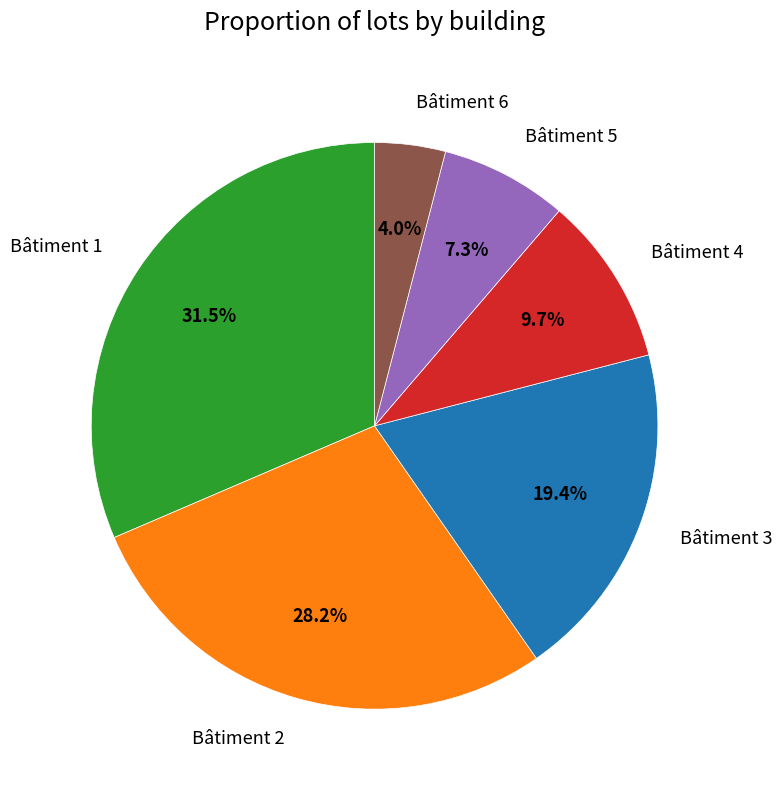

Does any single category account for the majority?

No